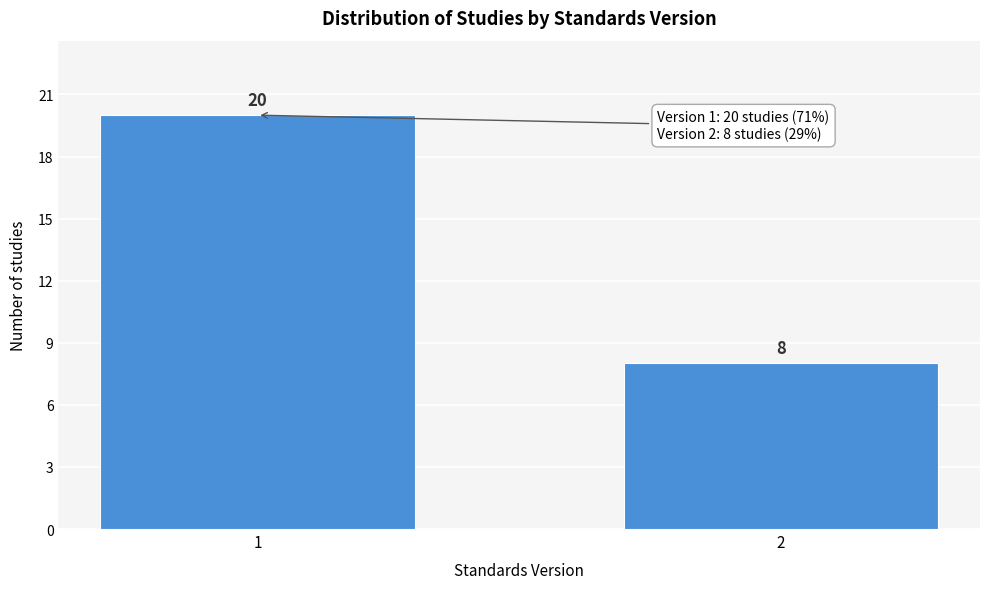

Reading left to right, extract all data points from this chart.

20	8